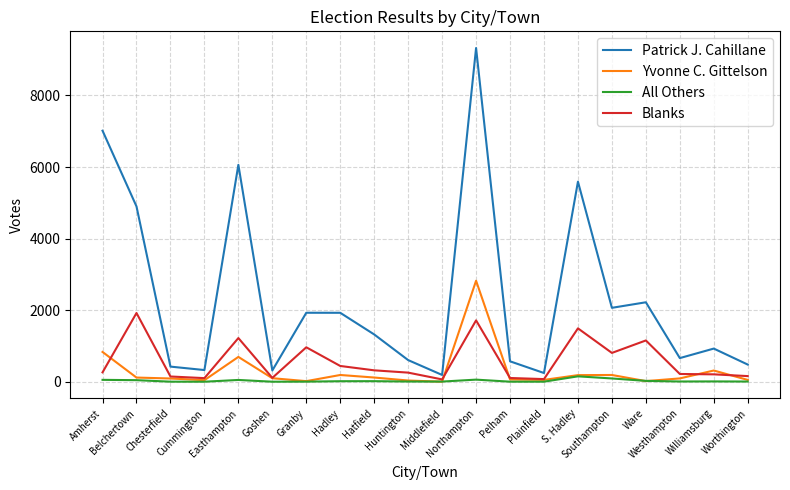

Rank the series by their maximum value, from highest to lowest.

Patrick J. Cahillane, Yvonne C. Gittelson, Blanks, All Others